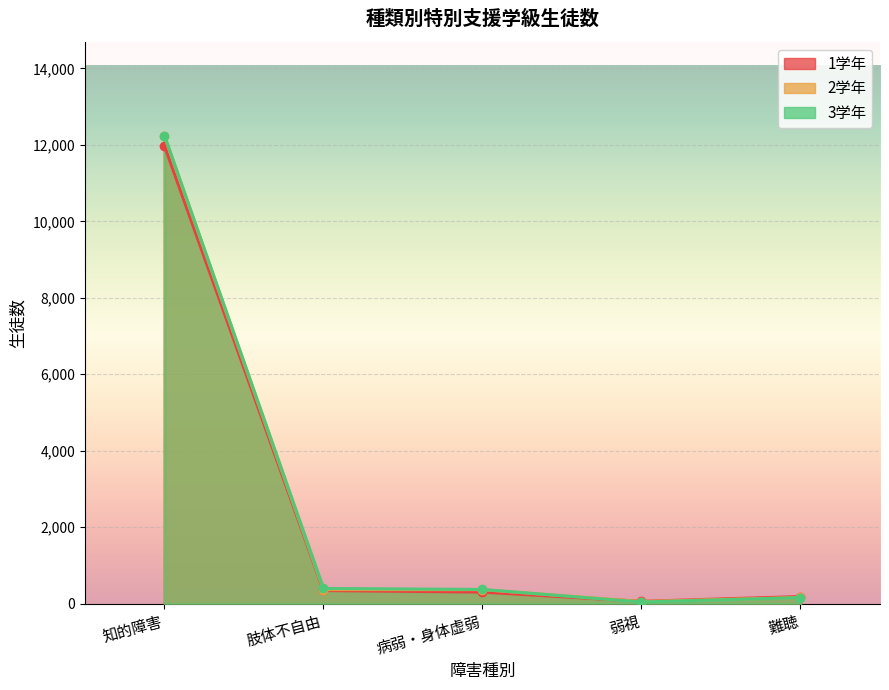

How many data points in 1学年 are above 303?

2